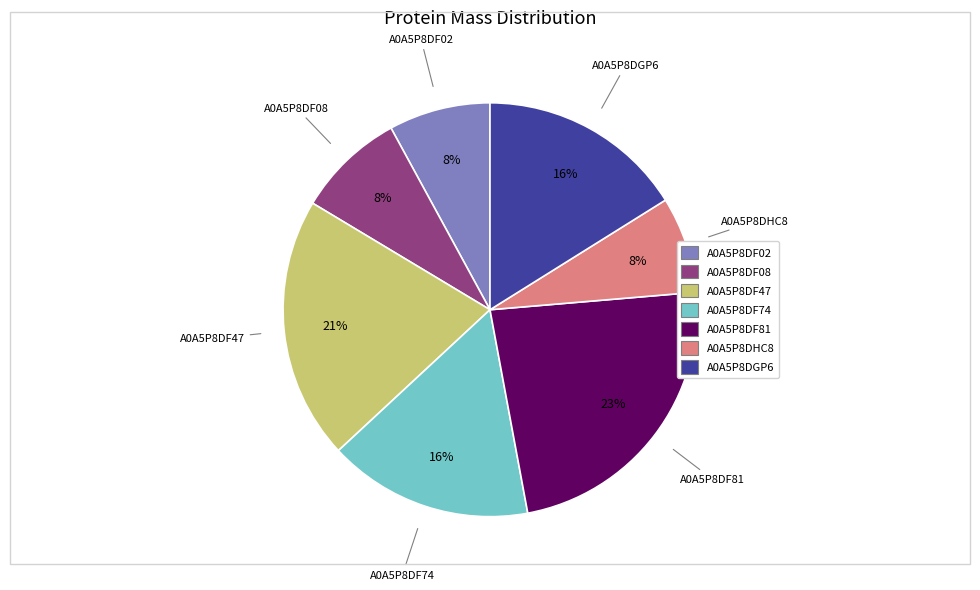

Which slice is the largest?

A0A5P8DF81